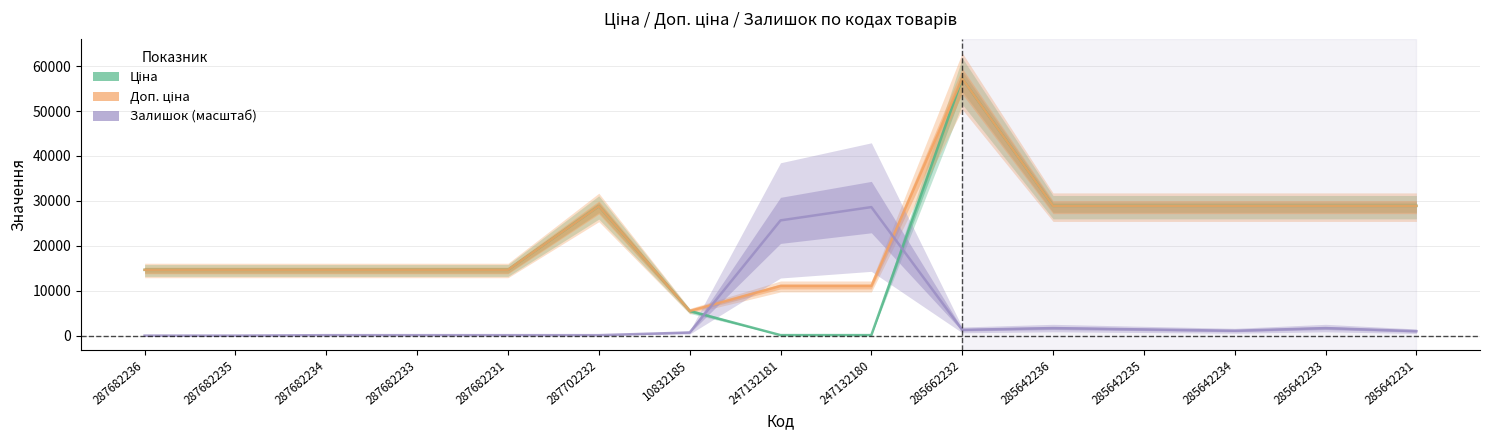

Is it true that Ціна equals 19570.7 at 285642235?

False